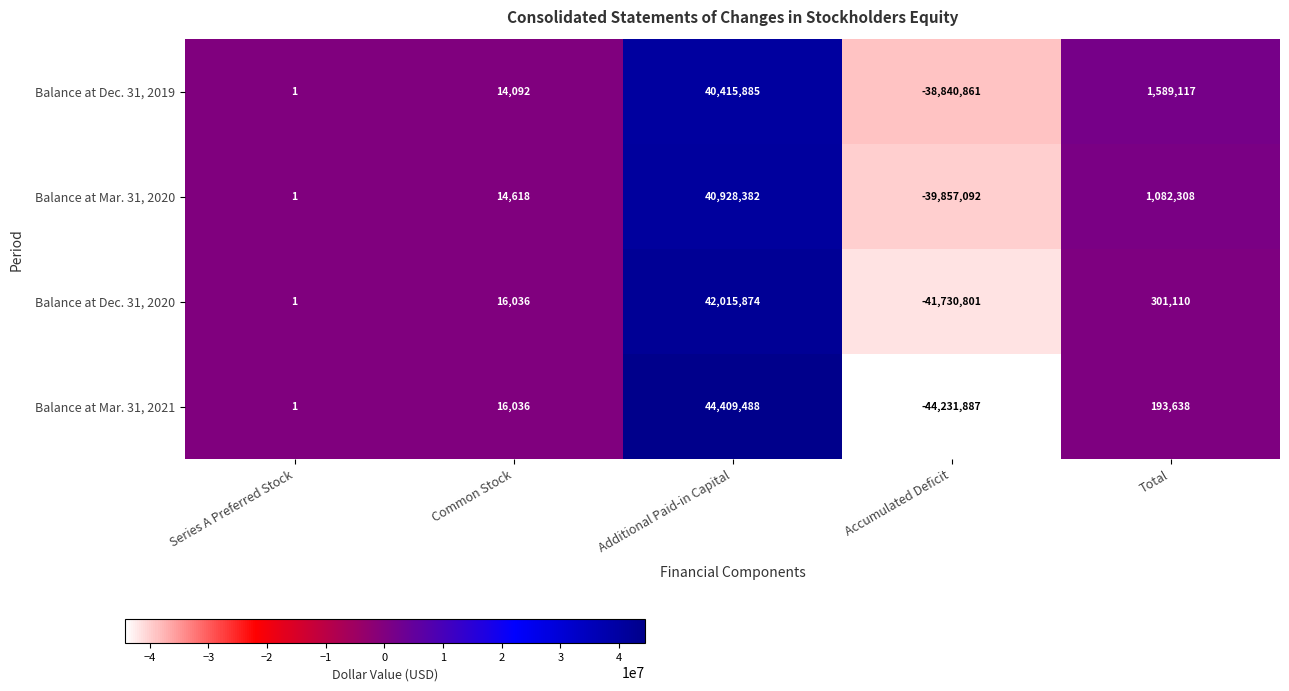

What is the total value across all series at Additional Paid-in Capital?

167769629